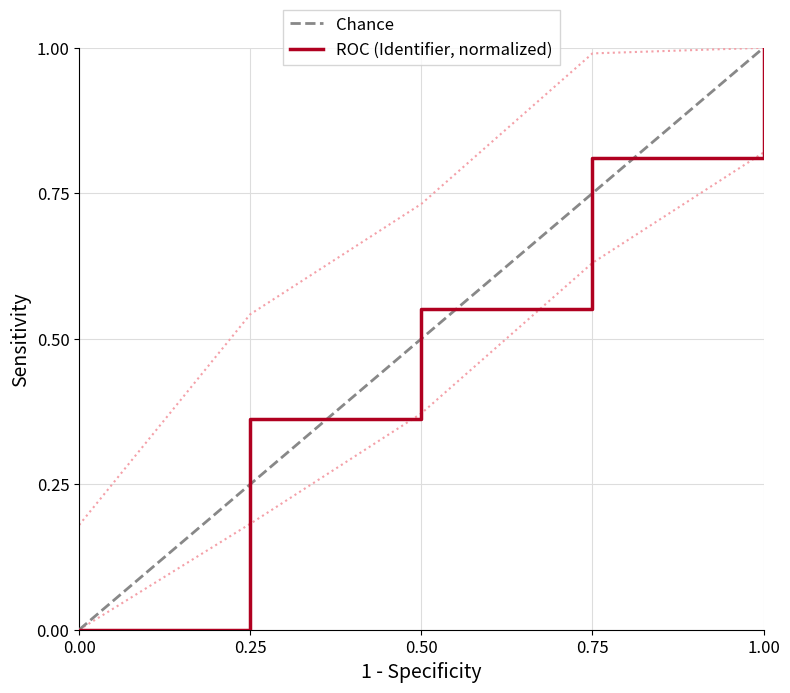

What is the difference between the second highest and minimum values?

0.8